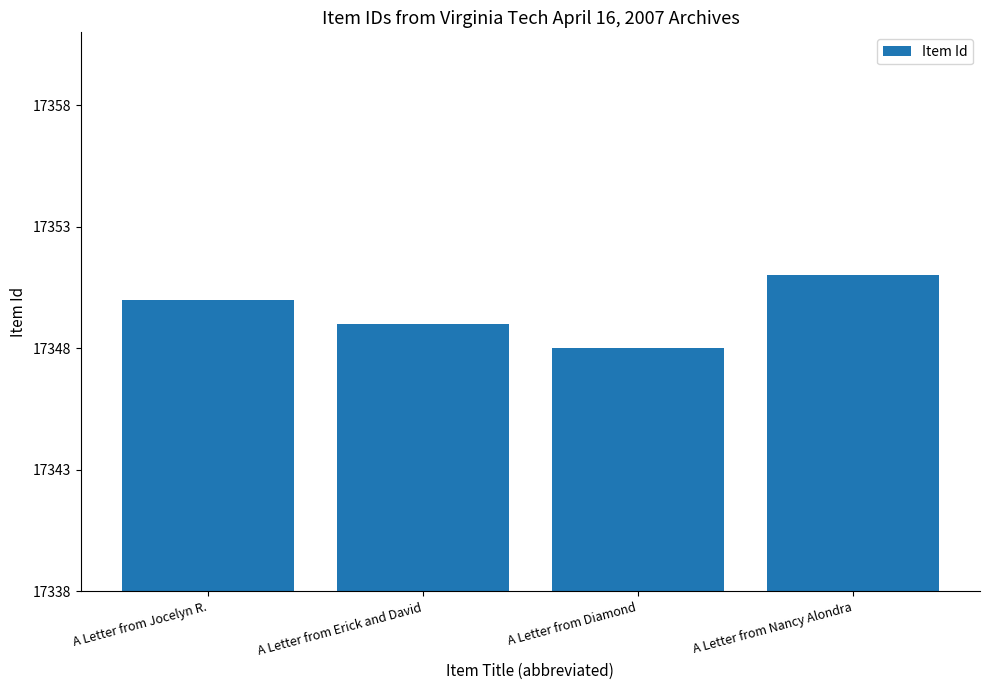

Read the value at A Letter from Jocelyn R..

17350